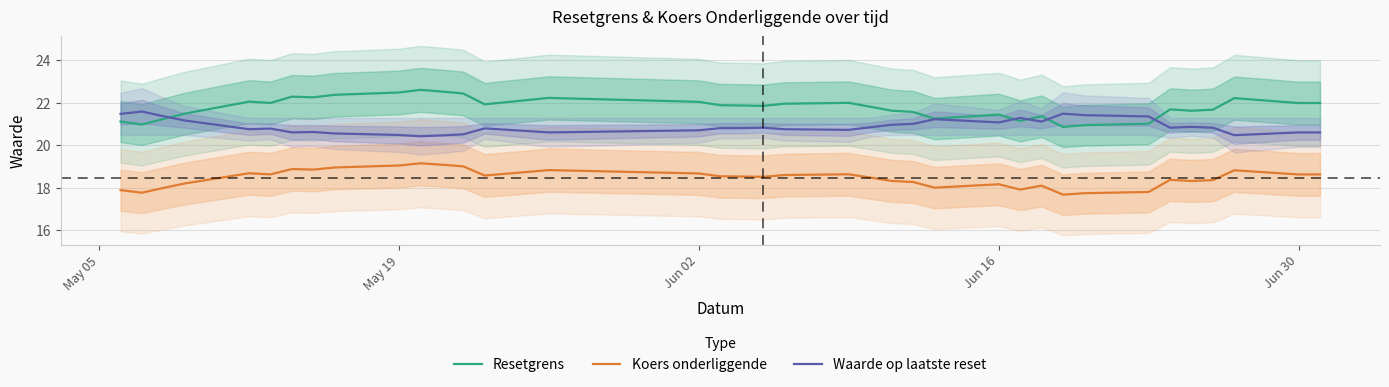

True or false: Resetgrens and Koers onderliggende cross at least once.

False